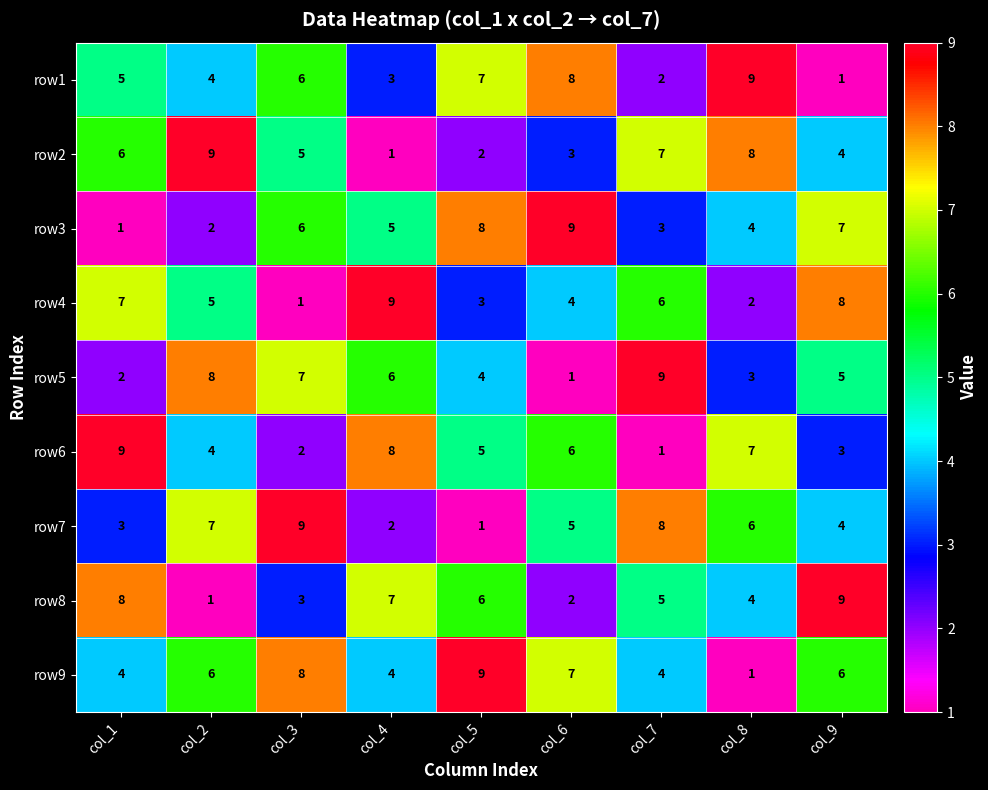

The row7 series shows 2 at col_4. True or false?

True